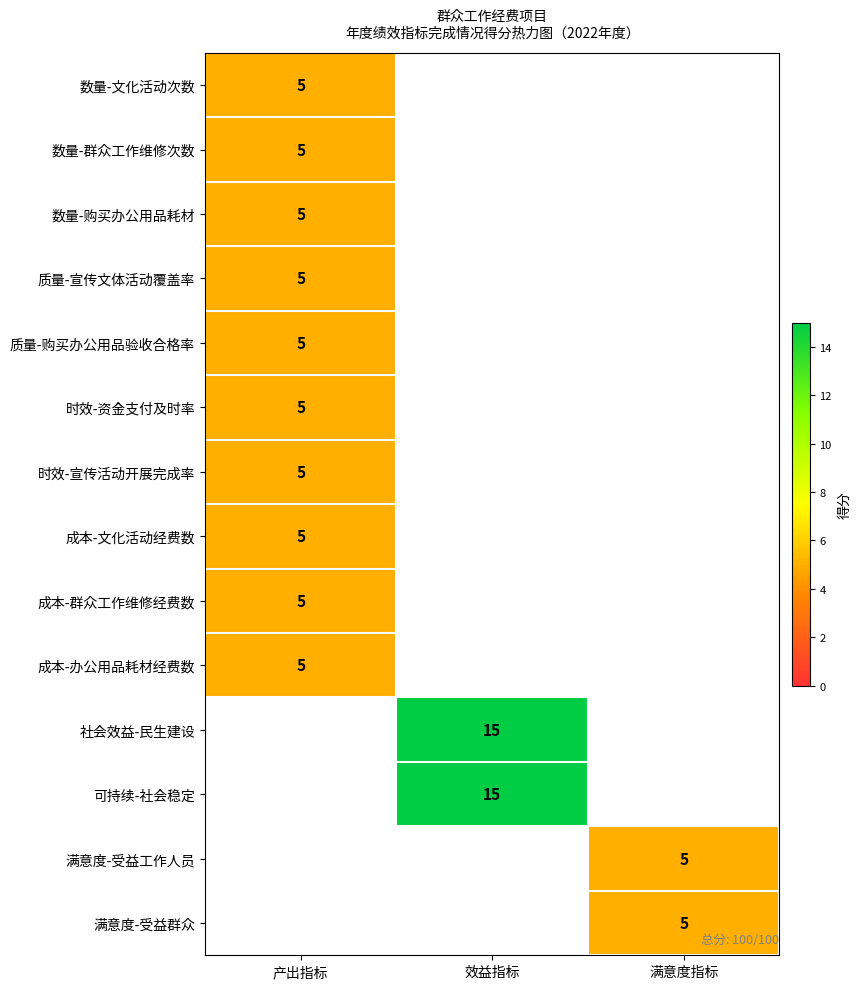

Count the number of categories in the chart.

3